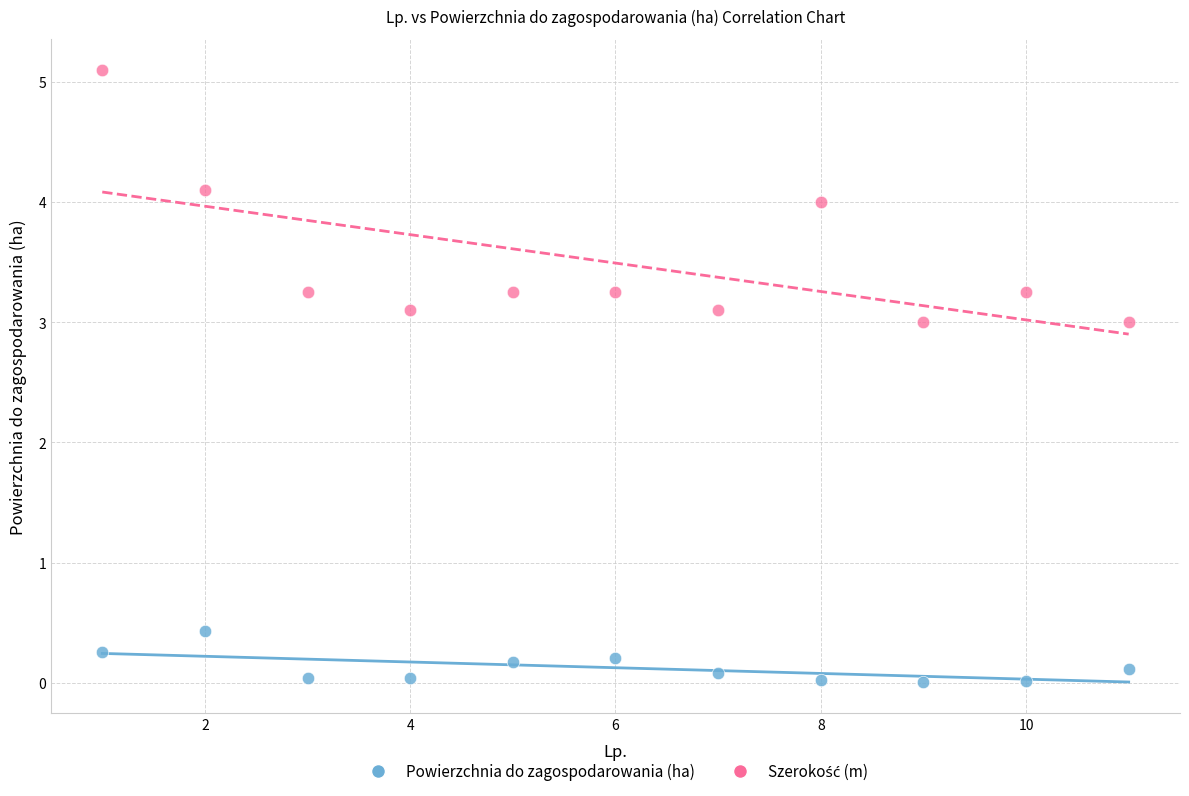

Across all data points, what is the range of Y values (max minus min)?

5.1